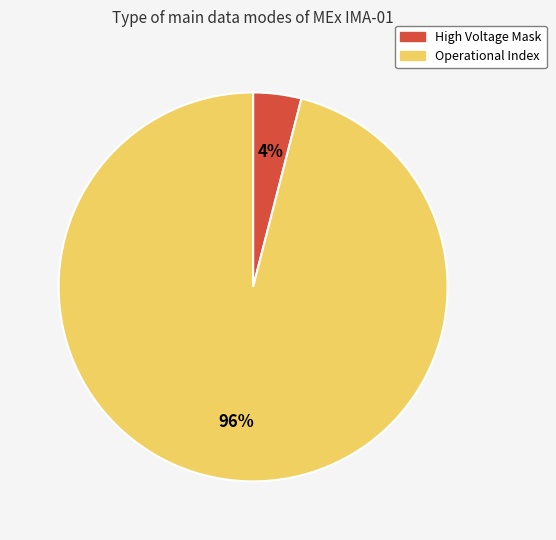

Is there any slice that represents more than half of the pie?

Yes